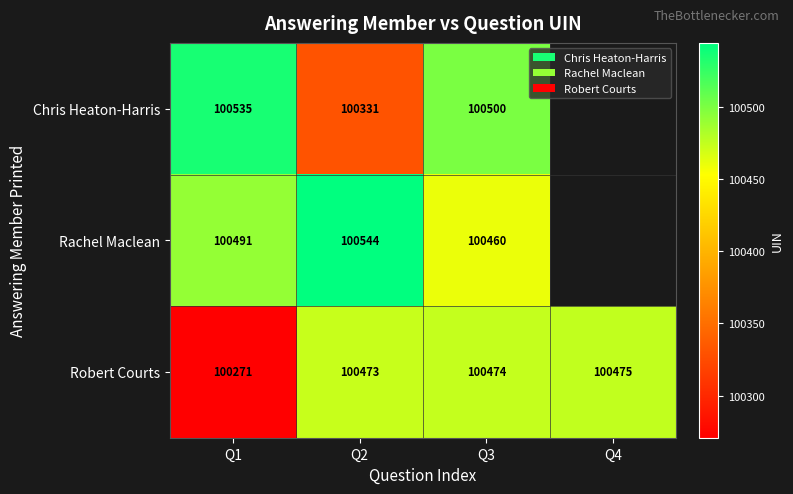

Rank the series at Q3 from highest to lowest value.

Chris Heaton-Harris, Robert Courts, Rachel Maclean